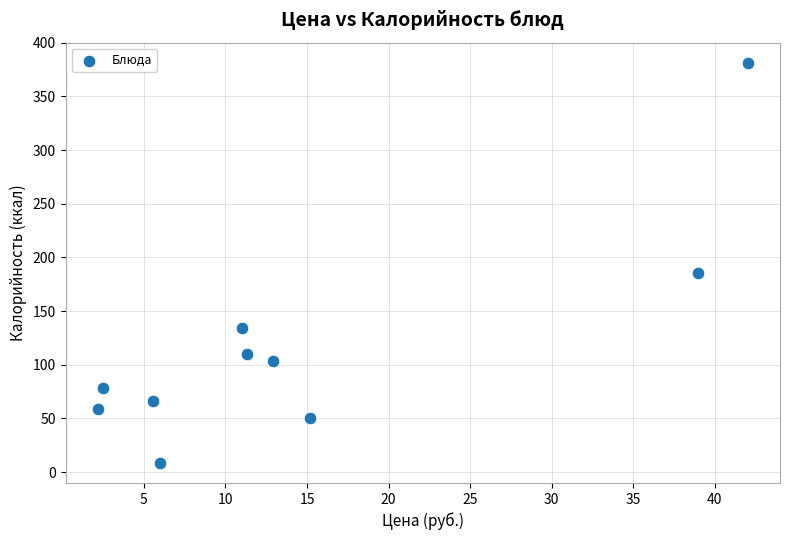

What Y value in the scatter plot is closest to 195?

185.8